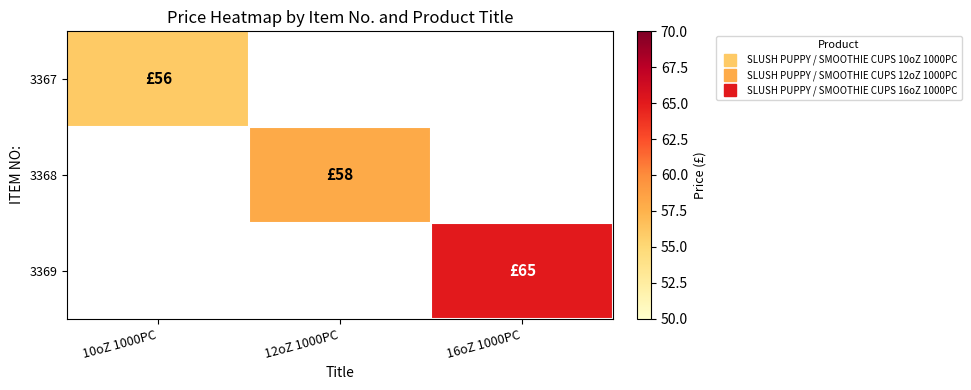

What is the smallest value displayed?

56.0